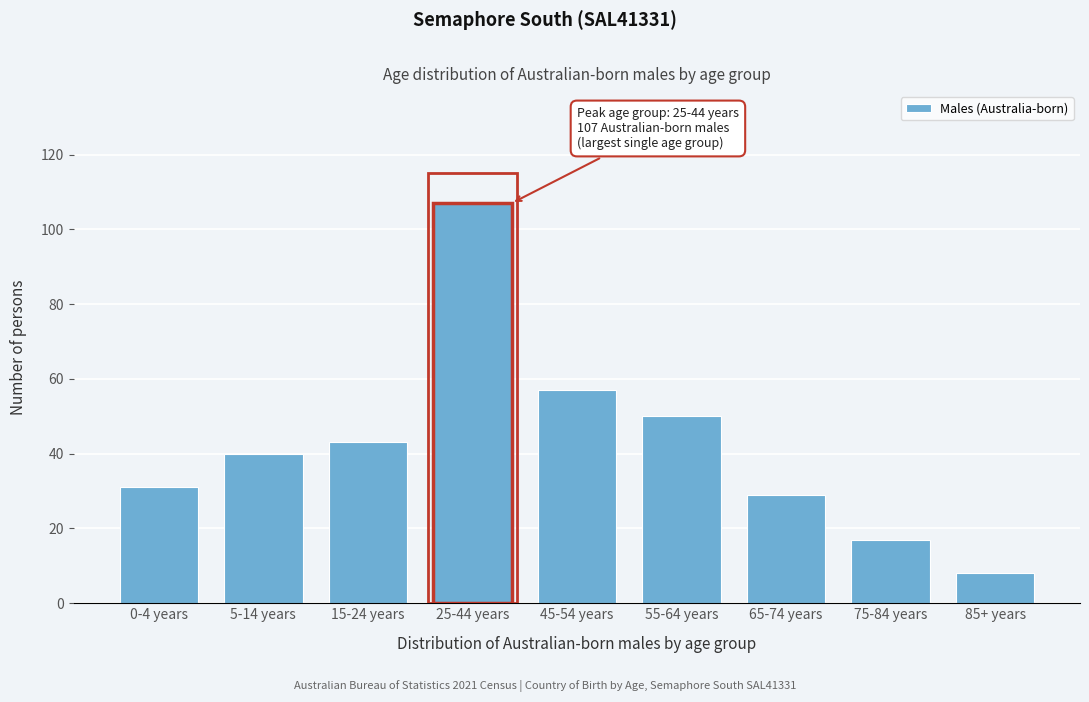

Reading left to right, list all the values displayed in this chart.

31	40	43	107	57	50	29	17	8